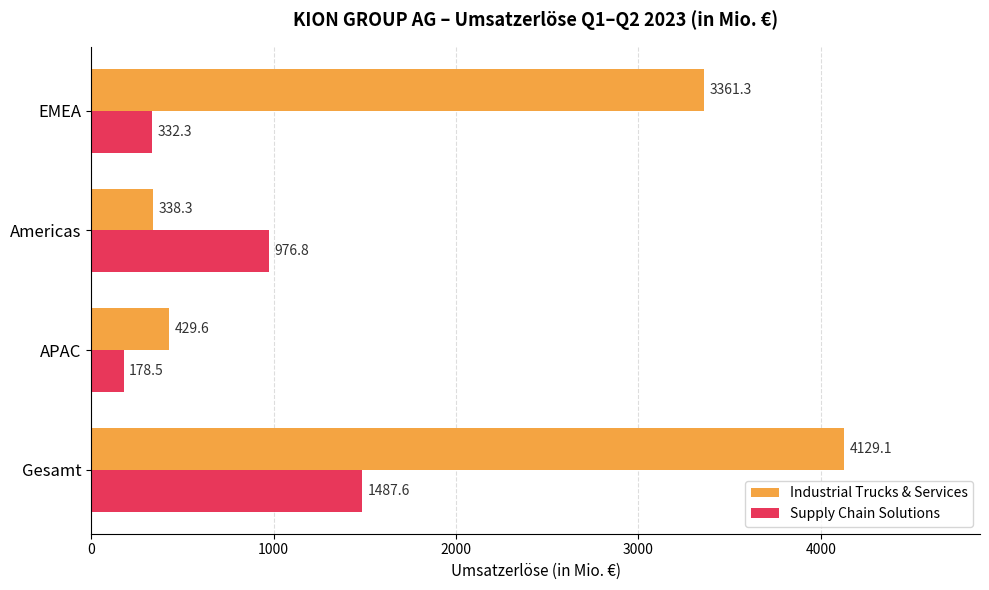

At which category is the sum across all series the highest?

Gesamt